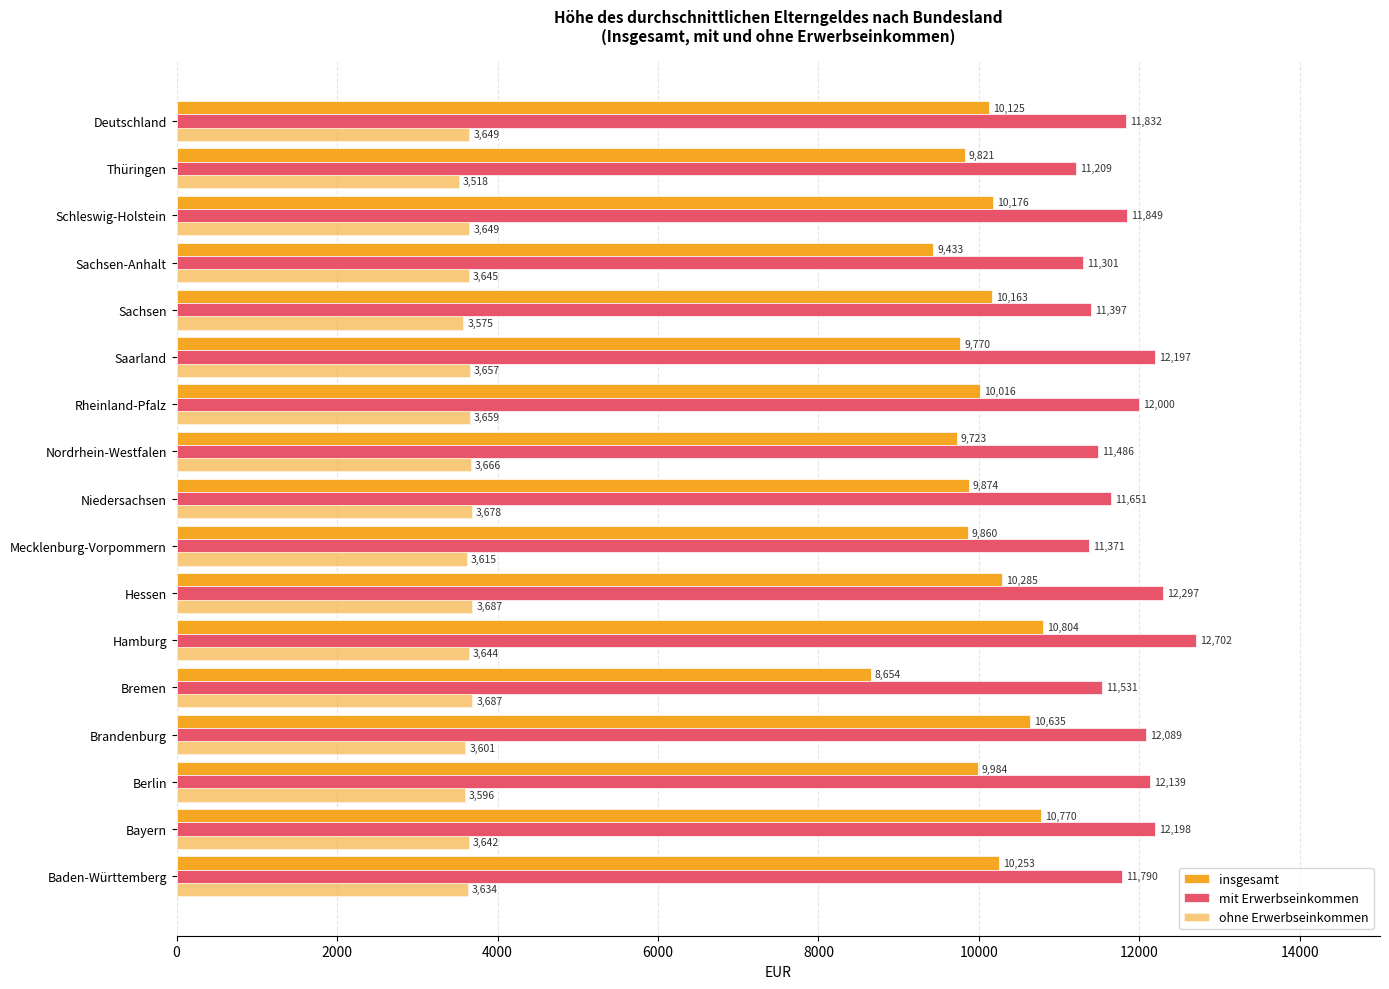

How many categories are shown in the chart?

17